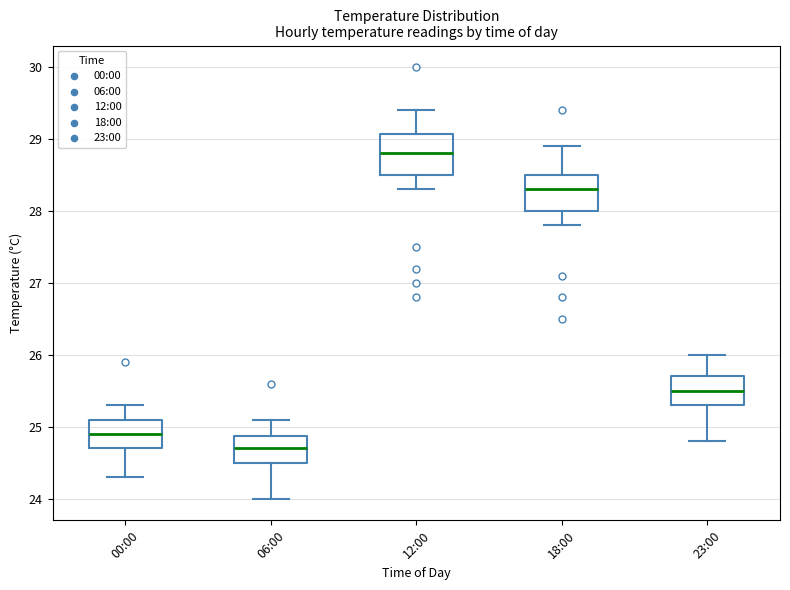

Which box's median line is the highest?

12:00